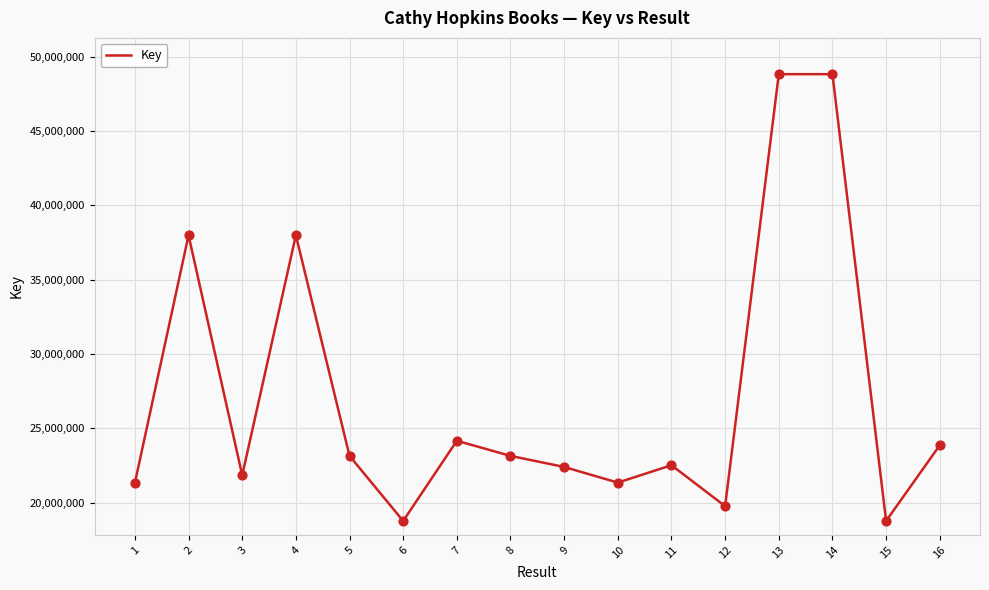

Approximately how many times larger is the value at 12 compared to 3?

0.9